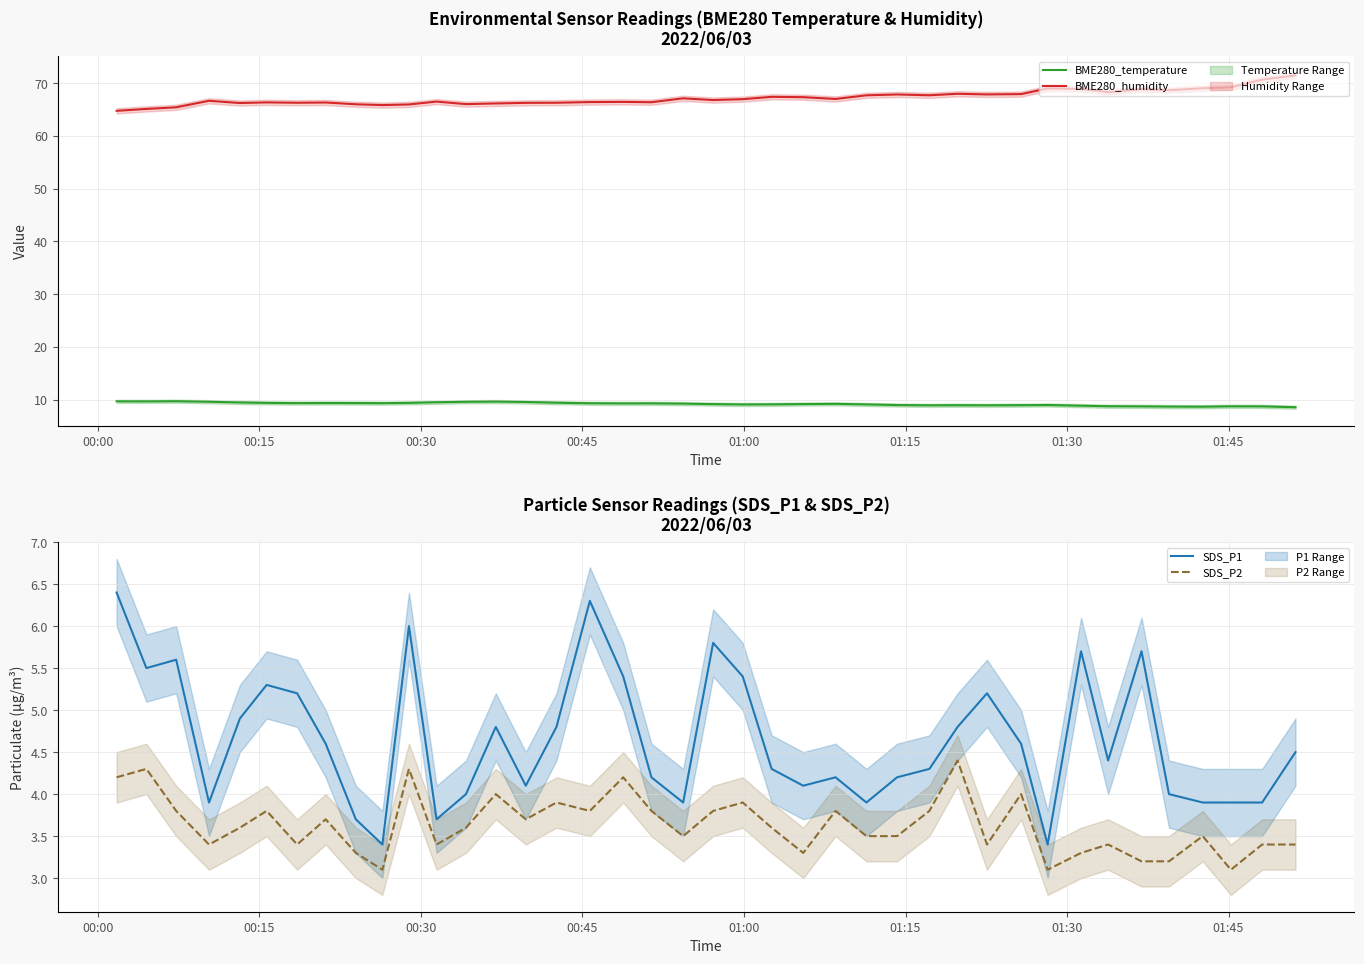

True or false: BME280_humidity and BME280_temperature intersect in this chart.

False